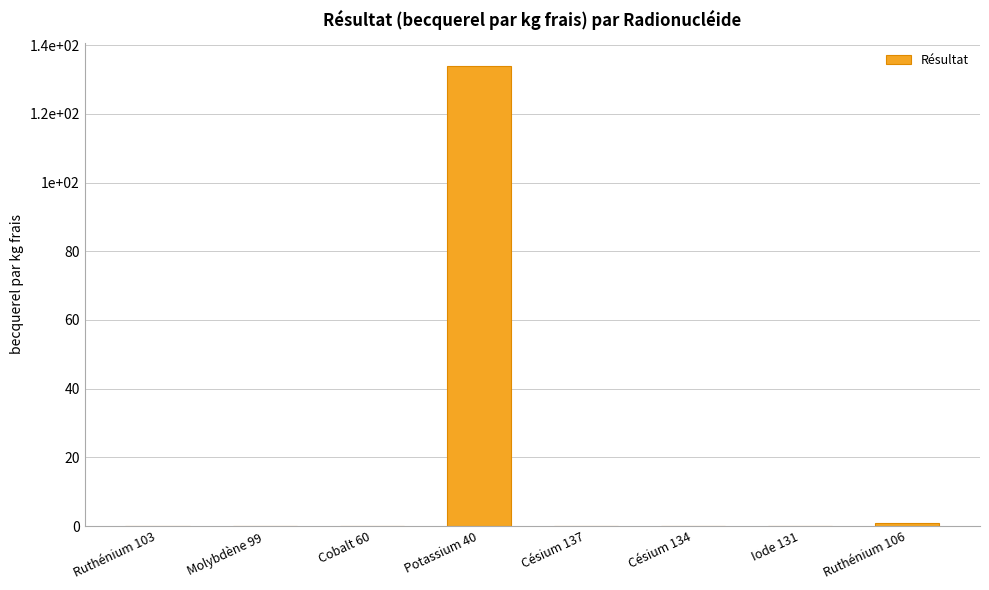

What is the sum of all values?

135.3